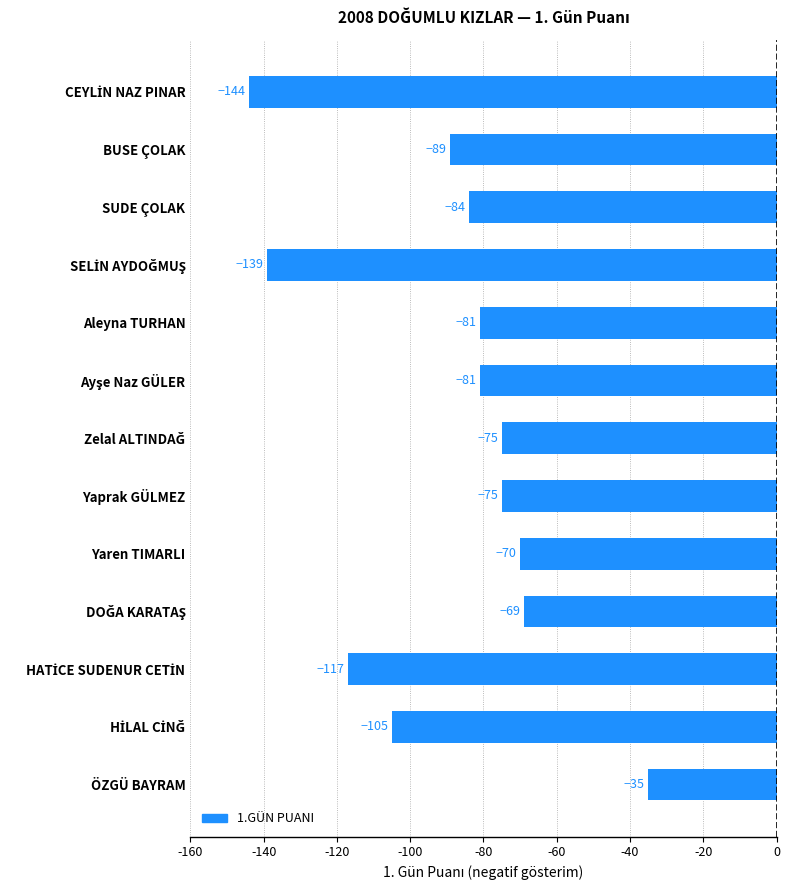

What is the value of the 1st bar from the top?

-144